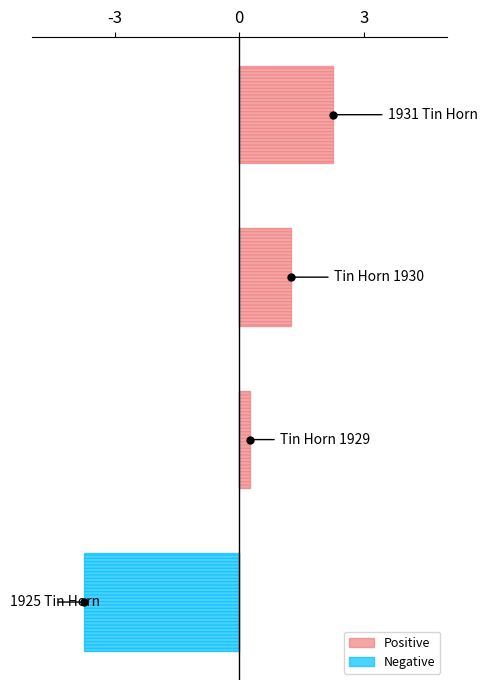

What is the average value of the Negative series?

-0.9